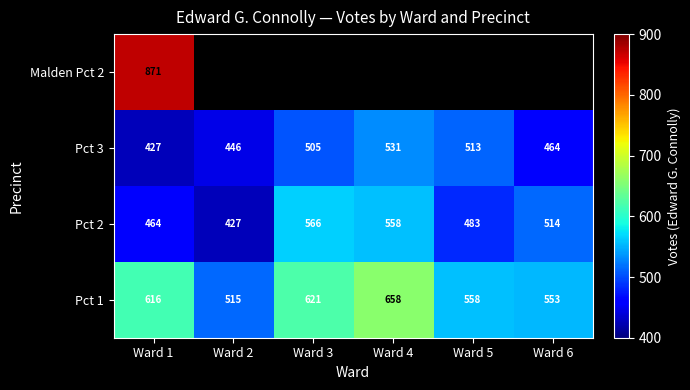

What is the sum of all Pct 3 values?

2886